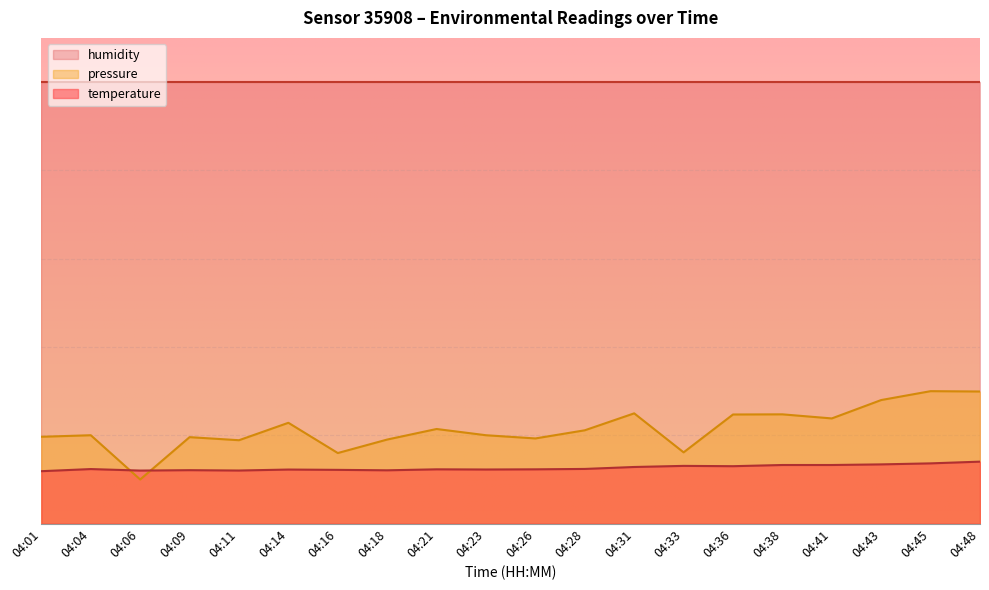

What is the minimum value shown in the chart?

10.0